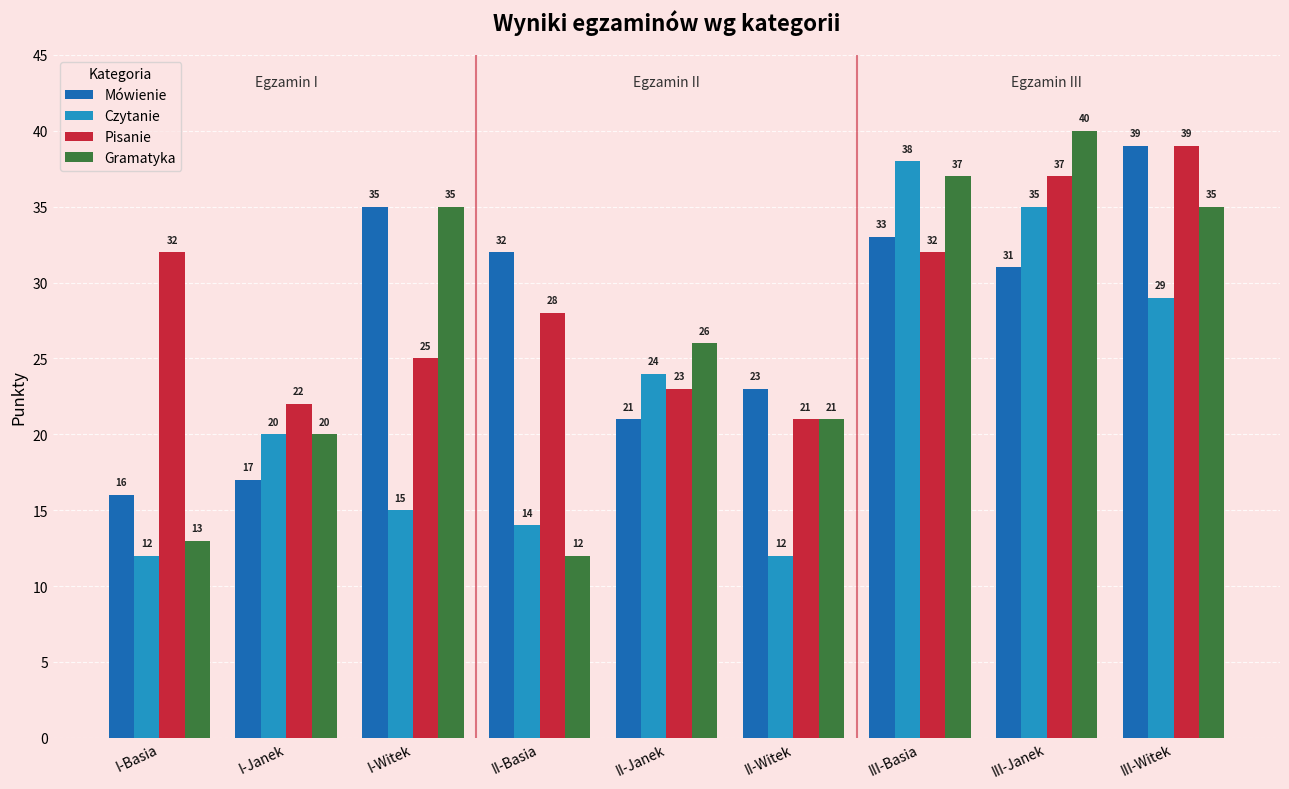

What is the label of the 5th bar from the left?

II-Janek